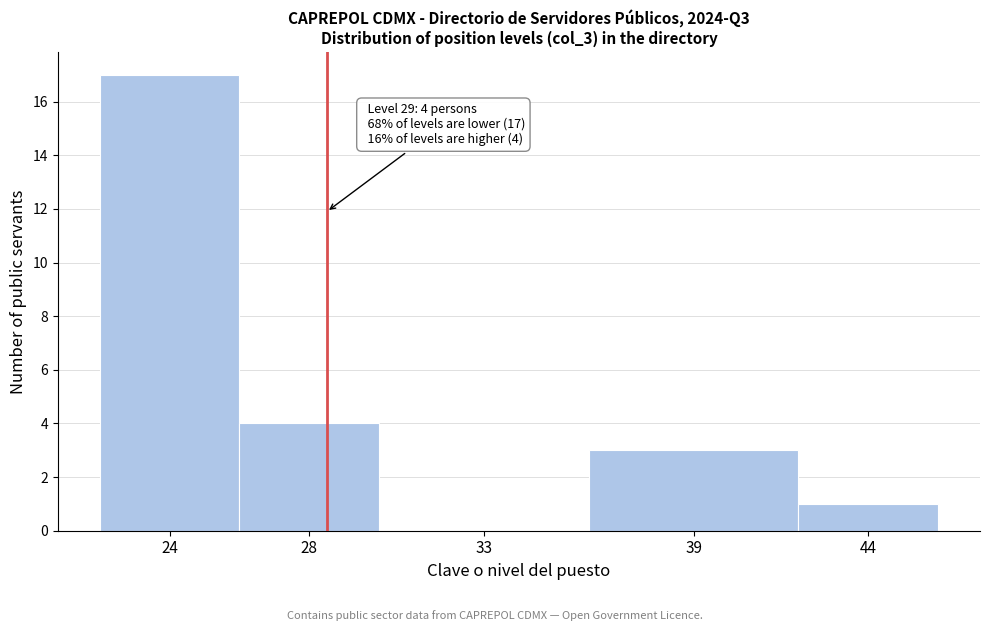

Reading left to right, extract all data points from this chart.

24=17	28=4	33=0	39=3	44=1